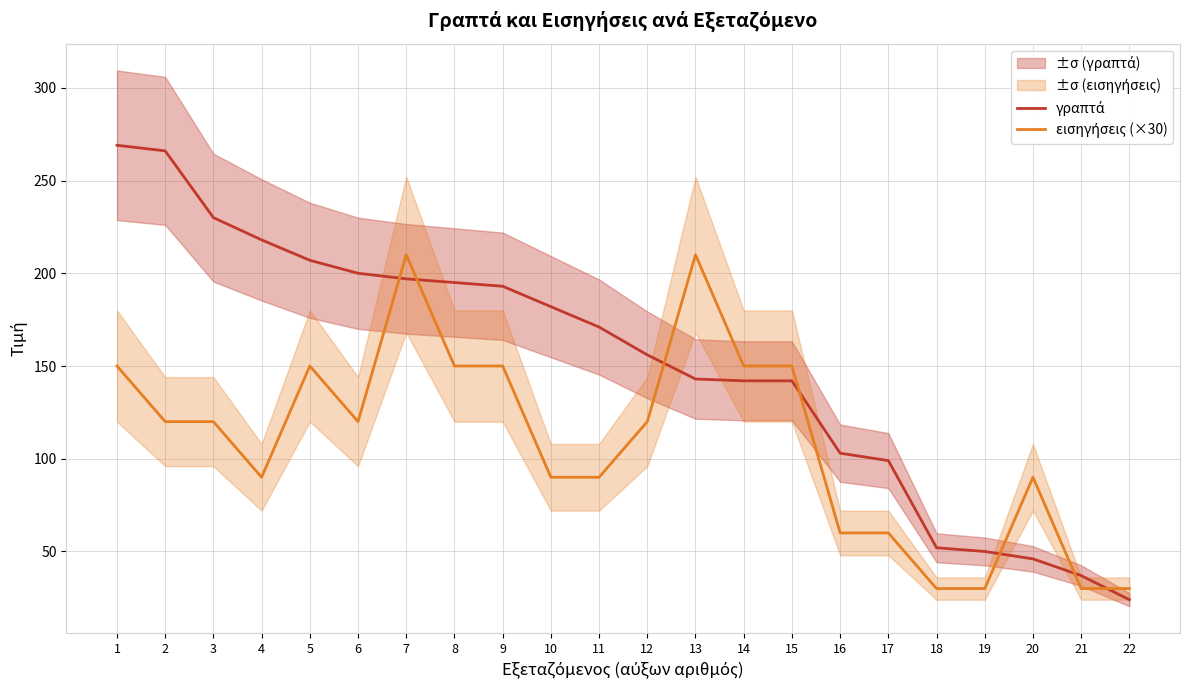

Between 7 and 16, which series saw the biggest shift?

εισηγήσεις (×30)